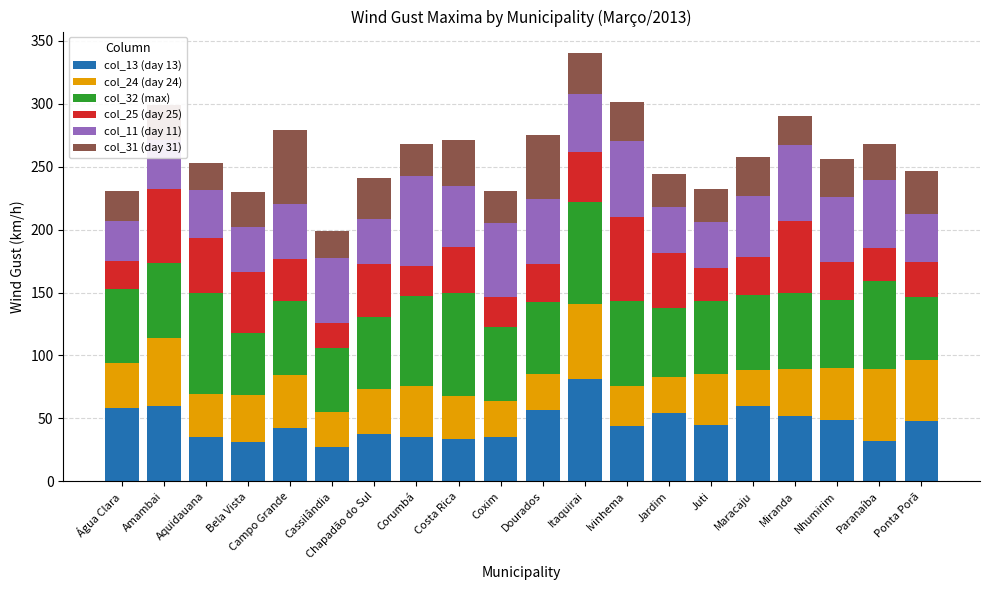

How many bars are there in total?

20